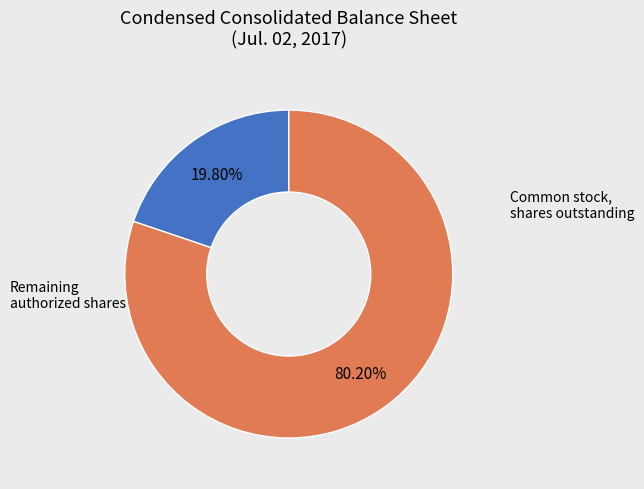

Is there any slice that represents more than half of the pie?

Yes